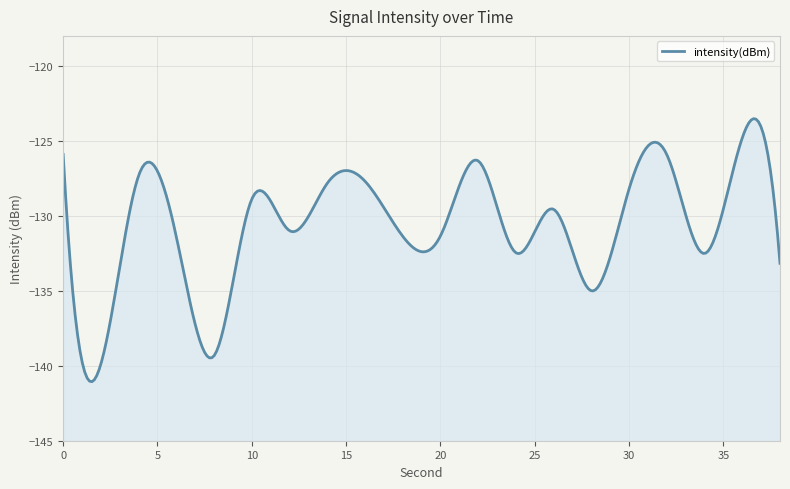

Does the chart have visible grid lines?

Yes